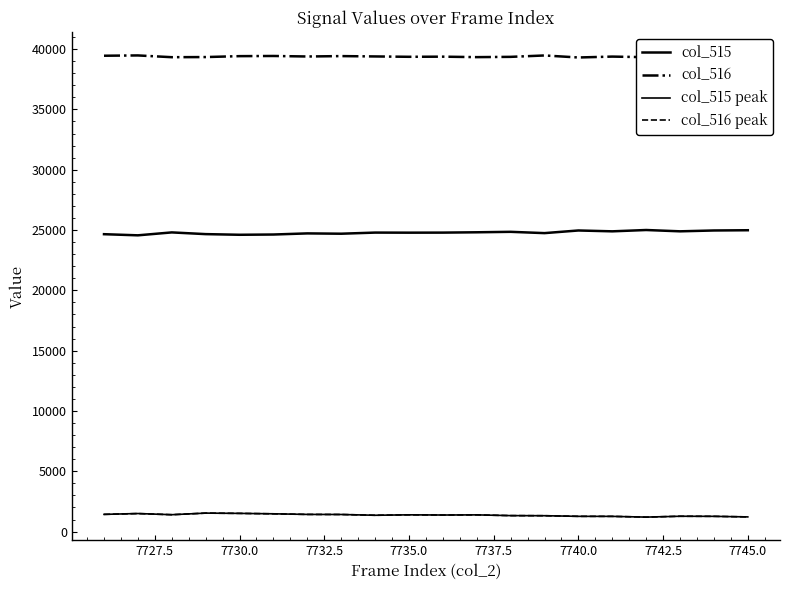

How many data points in col_516 peak are above 1385?

9